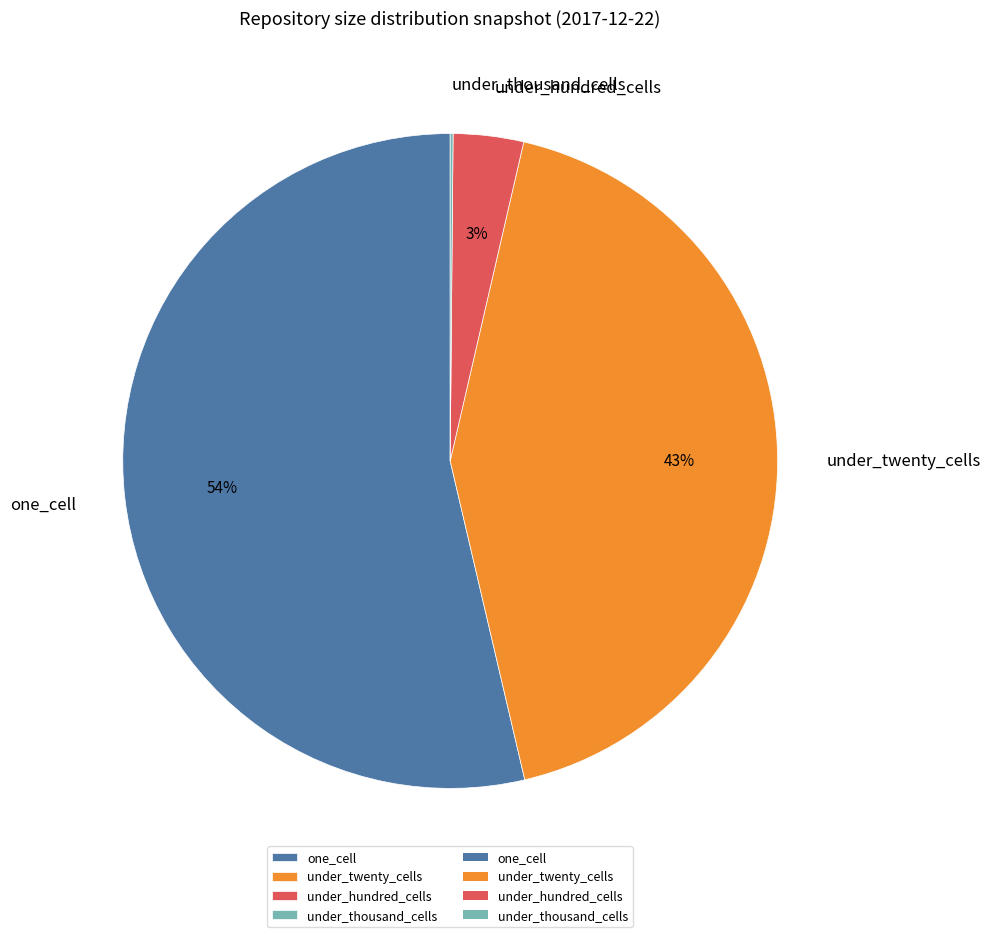

Which category accounts for the majority?

one_cell